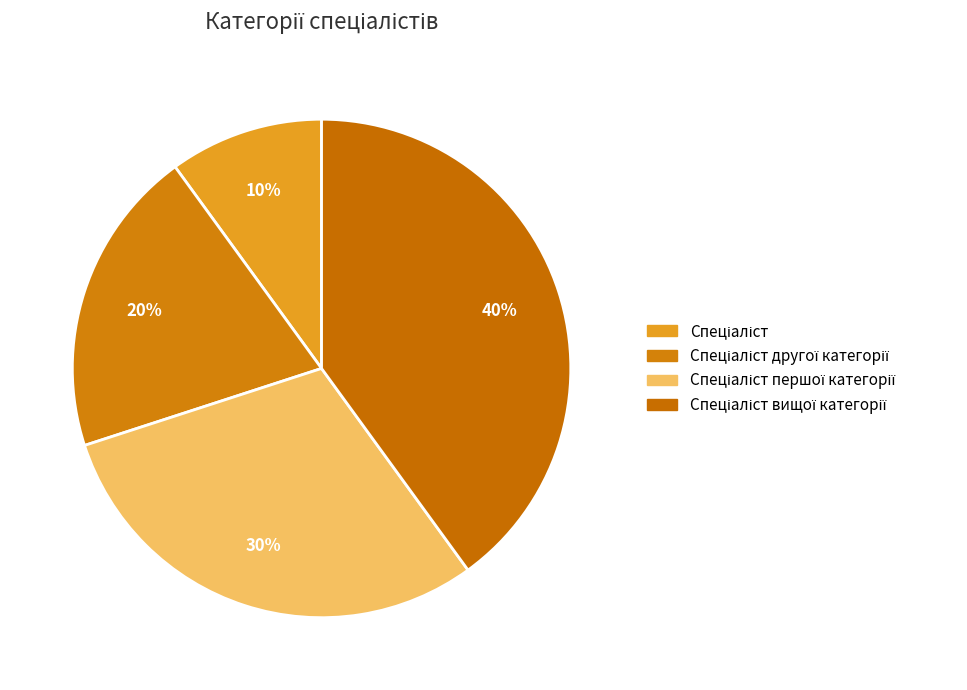

Count the number of slices in the pie.

4